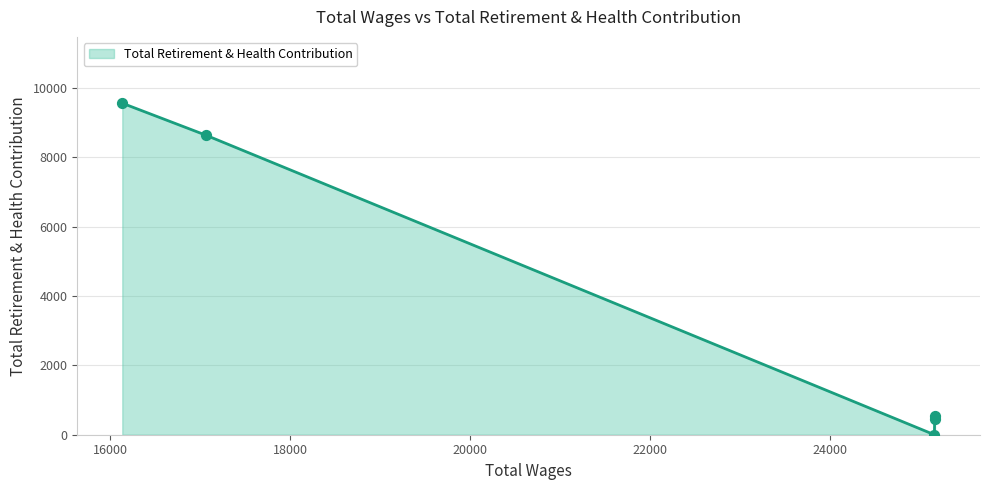

True or false: there are more than 1 points higher than both neighbors.

False